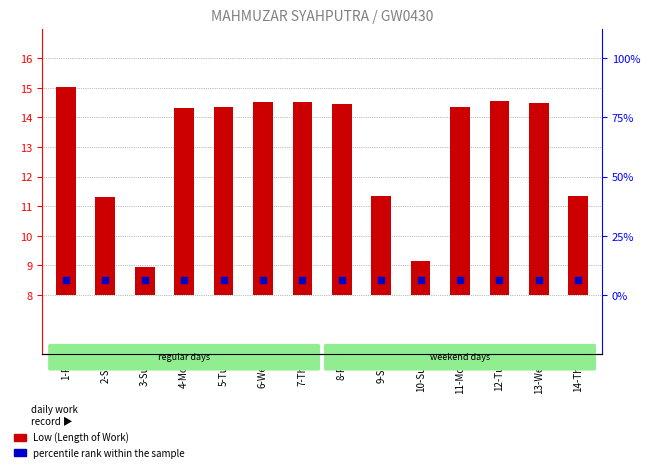

At how many categories does at least one series exceed 2?

14